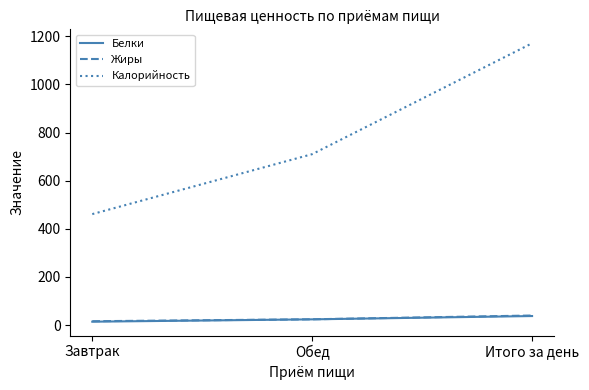

Between Обед and Итого за день, which series saw the biggest shift?

Калорийность